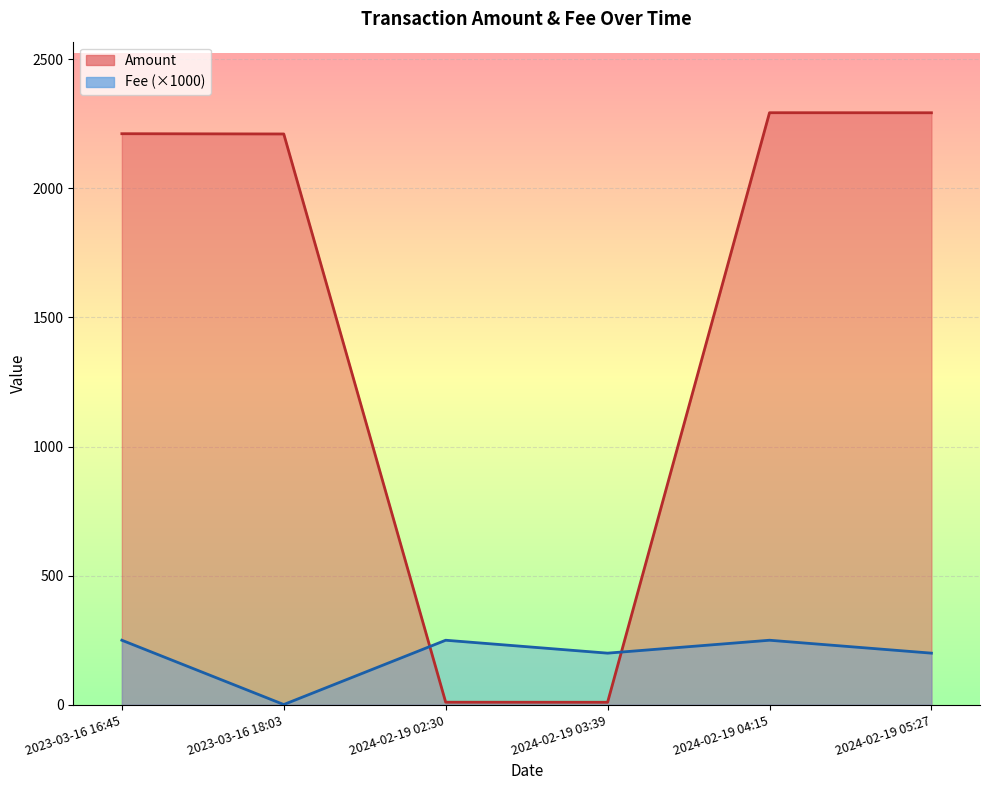

Count the number of categories in the chart.

6